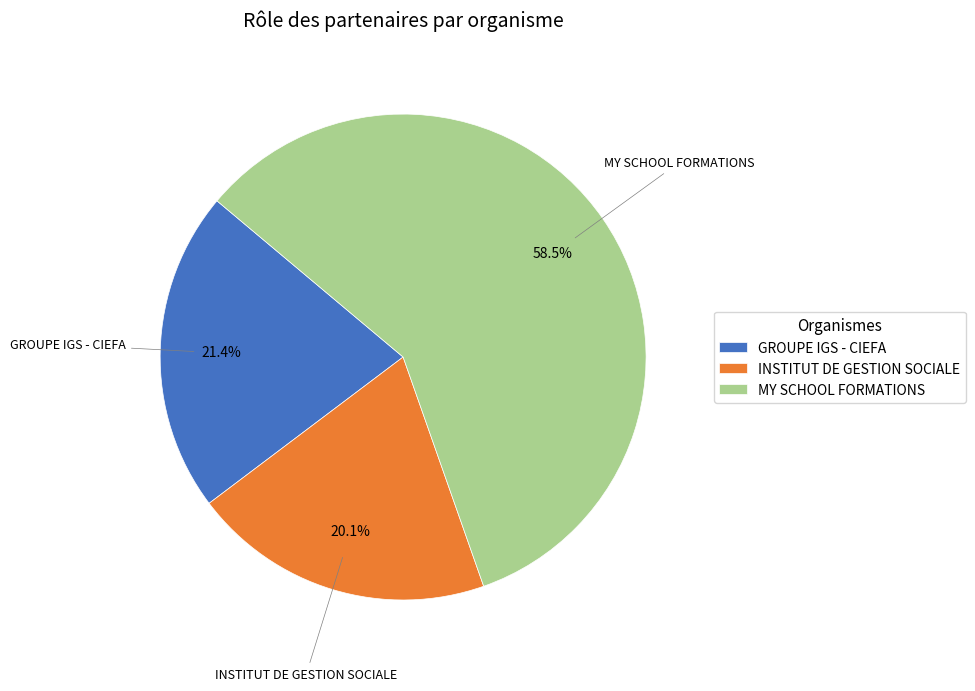

Rank the categories by value from lowest to highest.

INSTITUT DE GESTION SOCIALE, GROUPE IGS - CIEFA, MY SCHOOL FORMATIONS